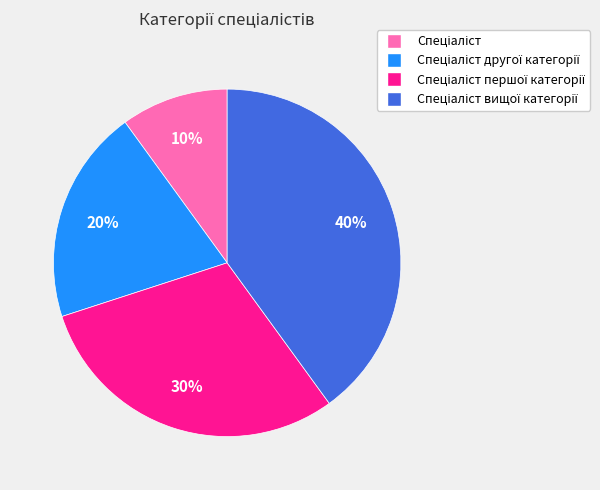

Is there any slice that represents more than half of the pie?

No